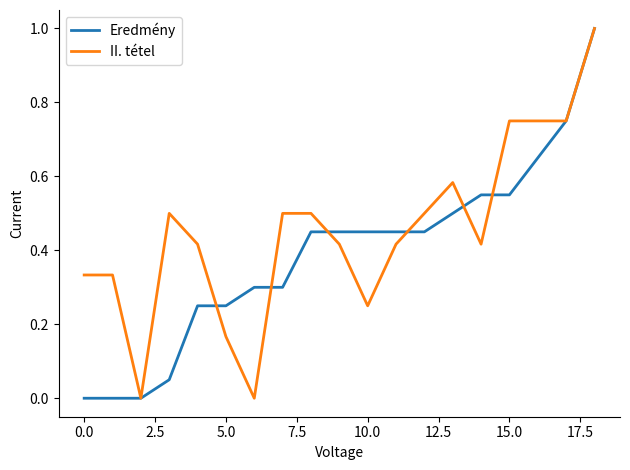

What is the highest value of the II. tétel series?

1.0